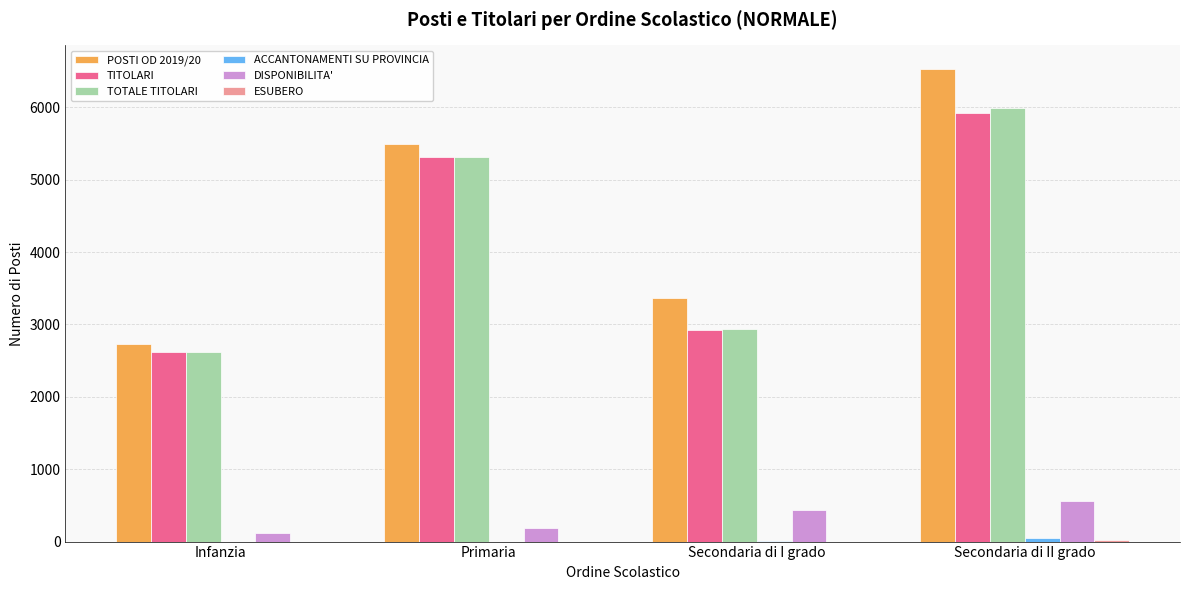

What is the total value across all series at Infanzia?

8077